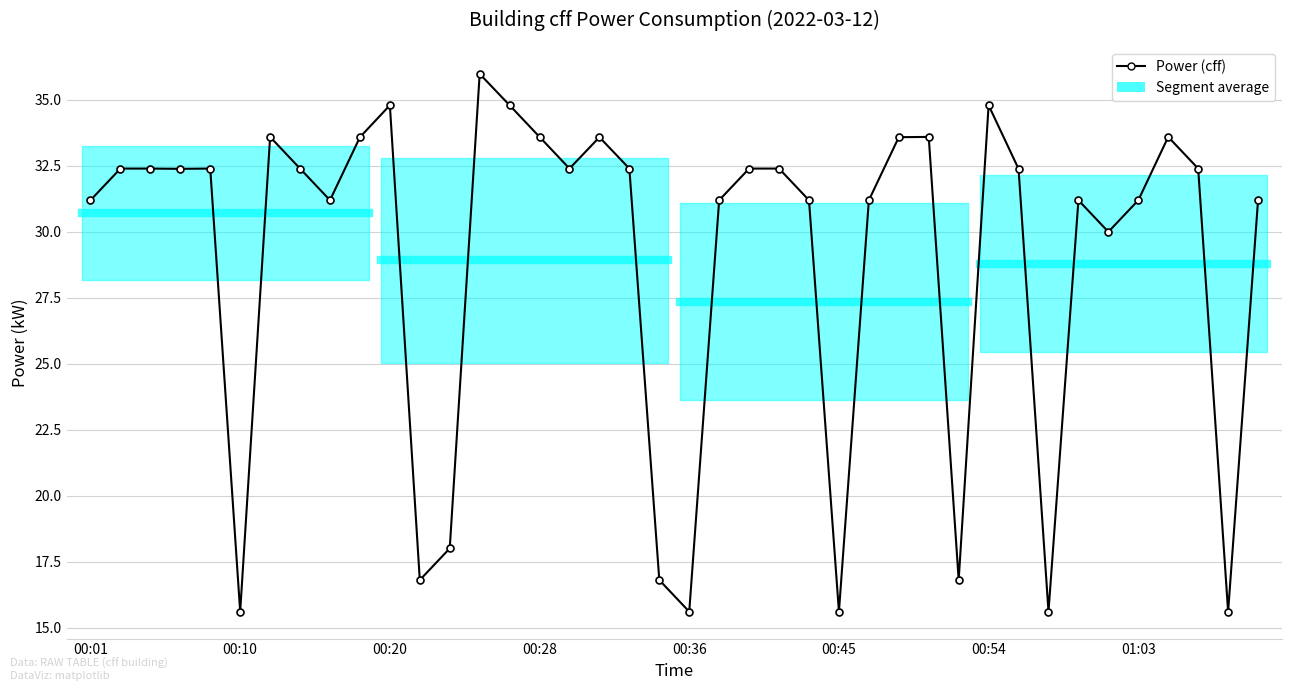

How many values are below 32?

18